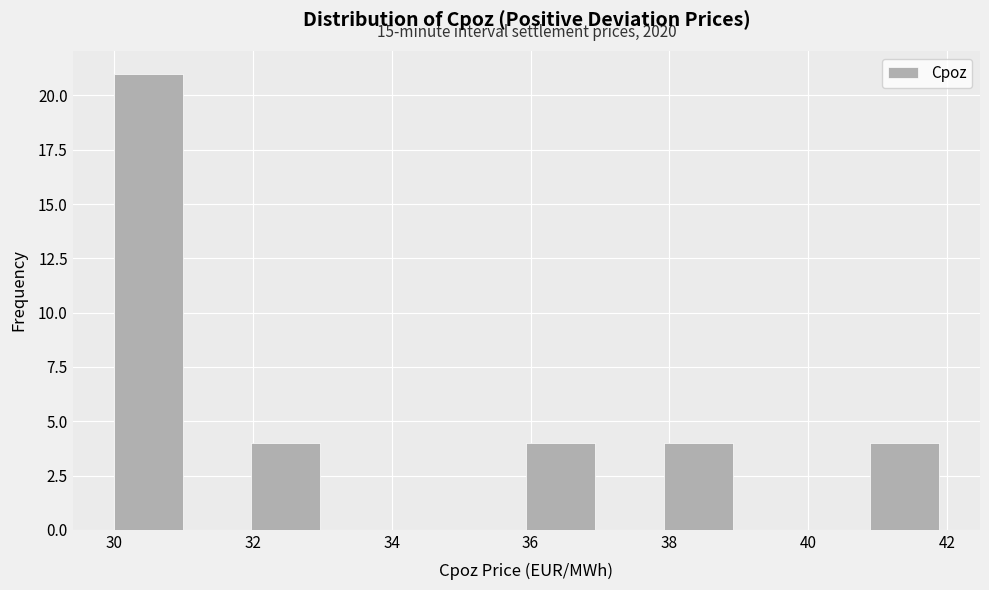

Over which range of the x-axis is the bar tallest?

30.0 to 31.0